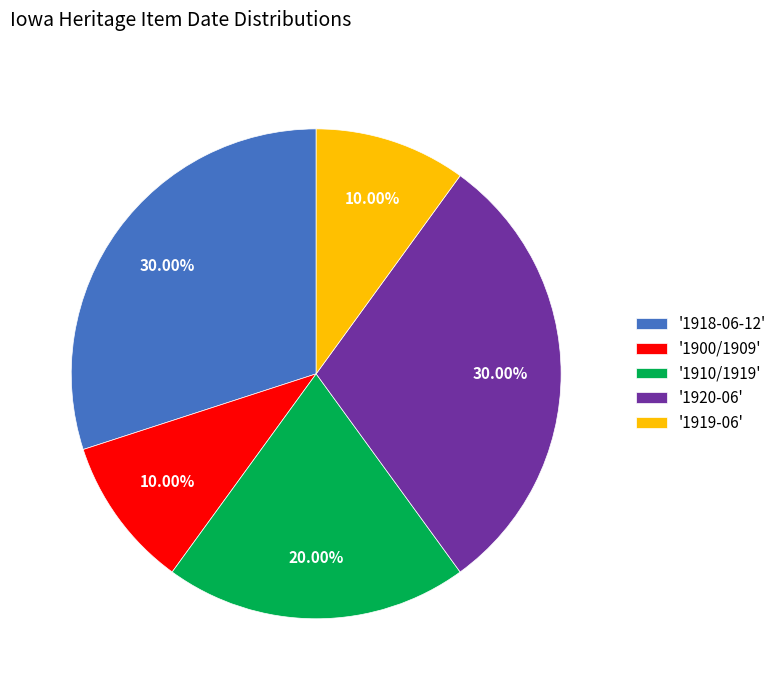

Is there any slice that represents more than half of the pie?

No